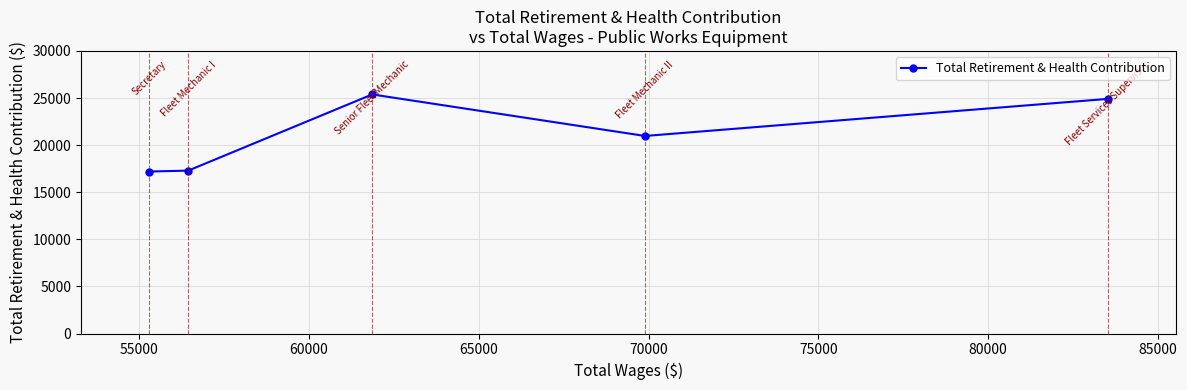

What is the sum of all values?

105753